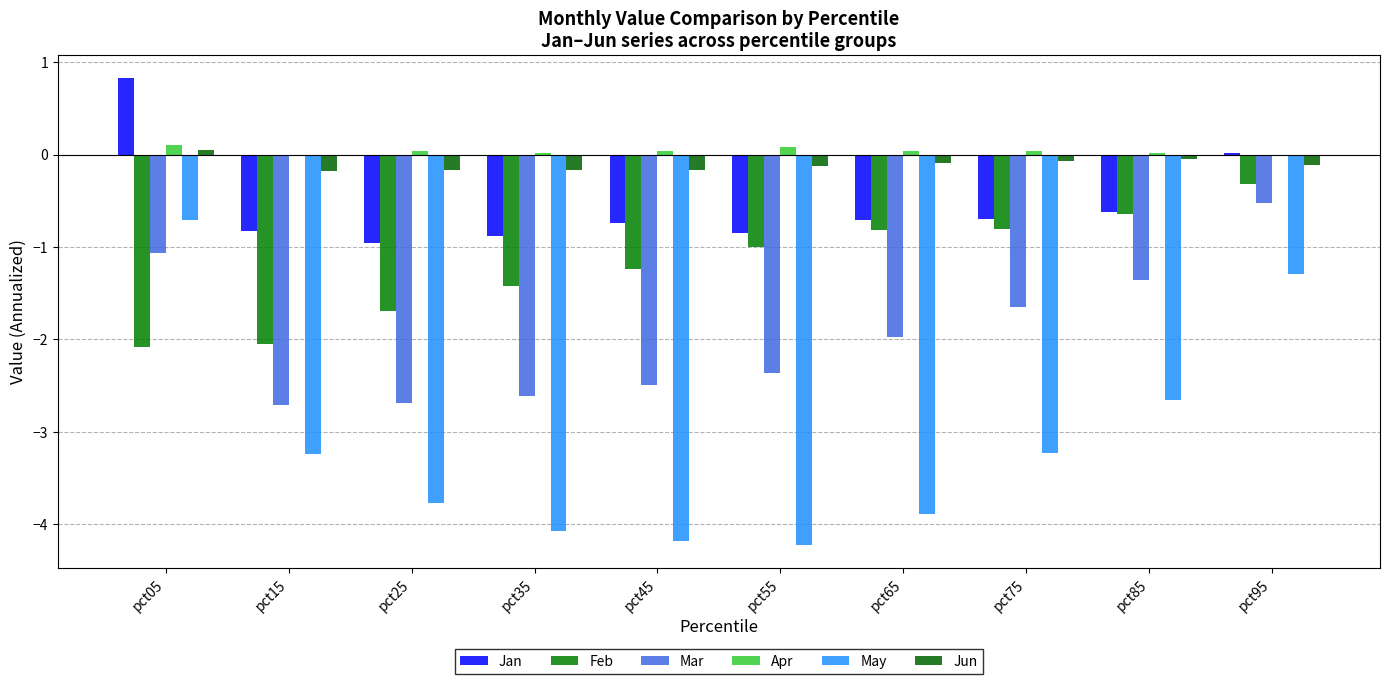

What is the sum of the Feb values at pct15 and pct85?

-2.7